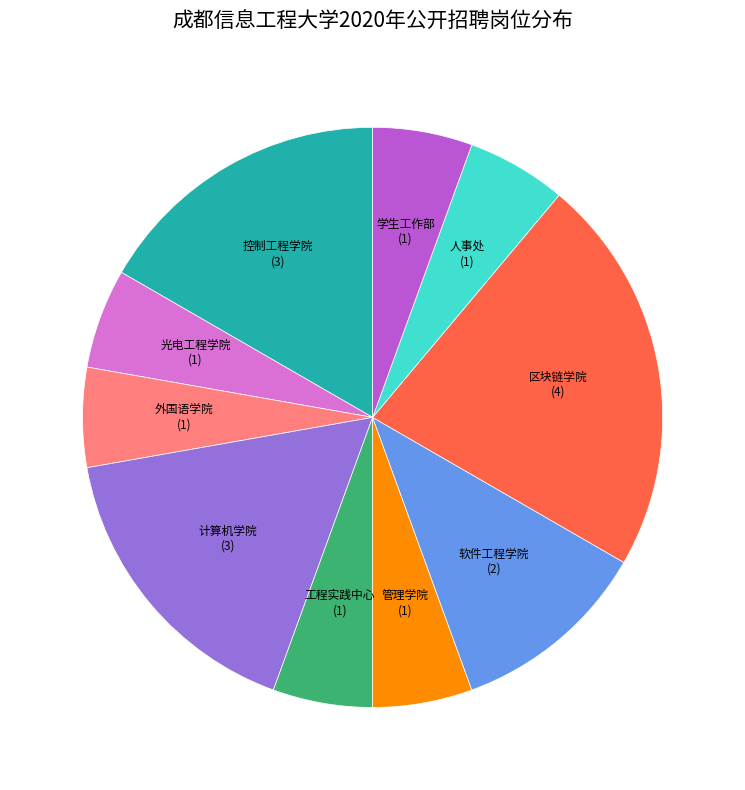

Which category has the biggest portion of the pie?

区块链学院